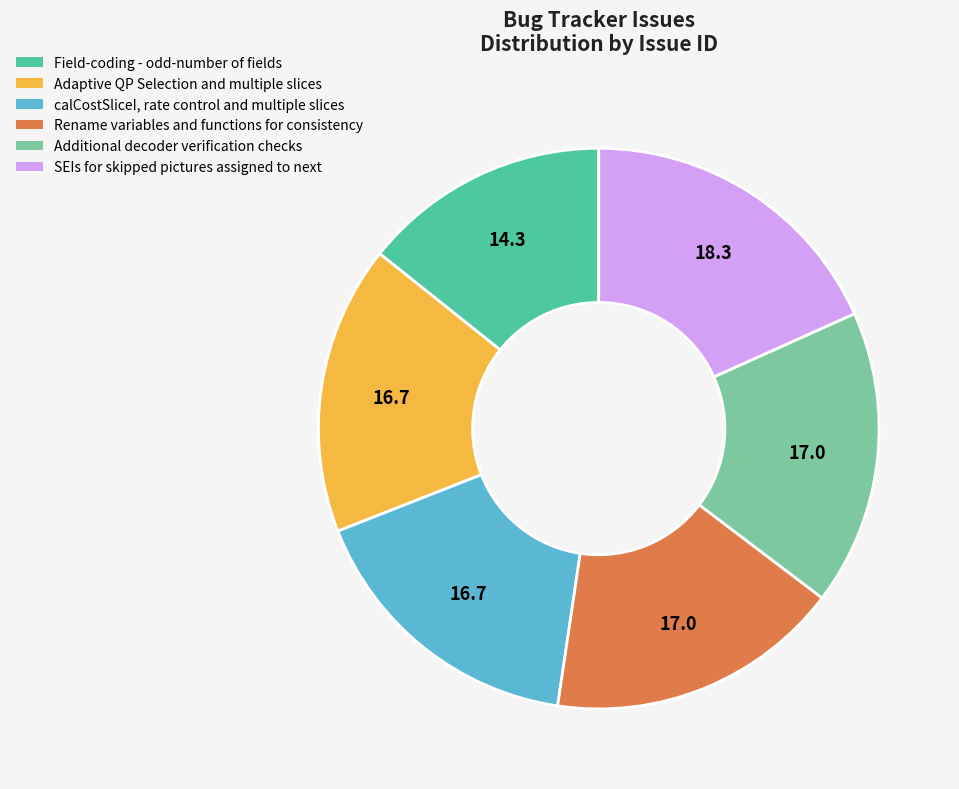

The SEIs for skipped pictures assigned to next slice represents 27% of the pie. True or false?

False